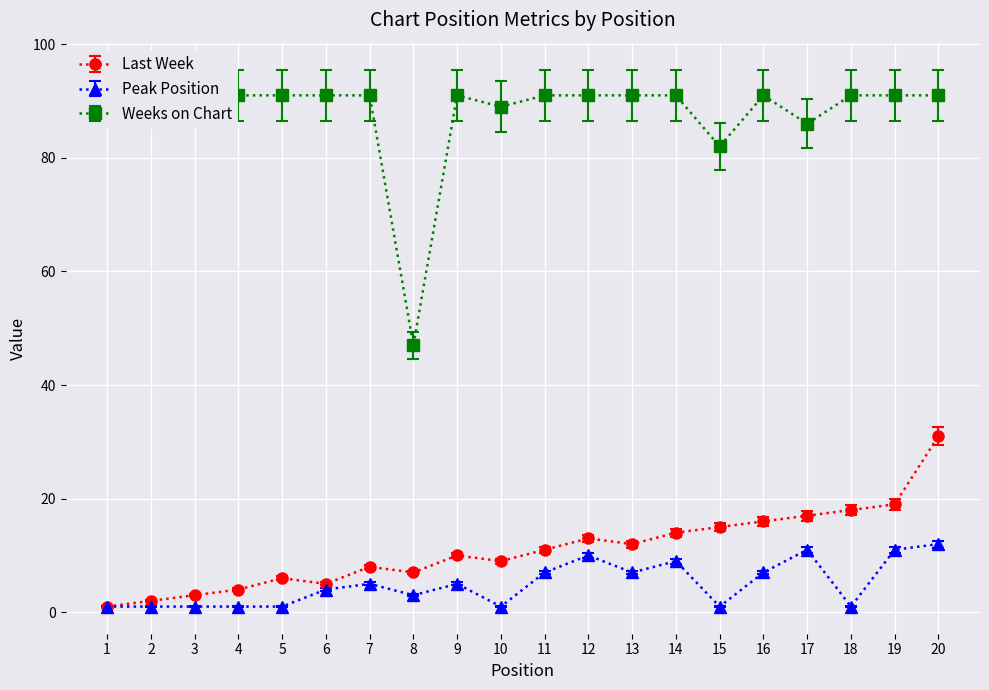

How many values in the Peak Position series are below 5?

10